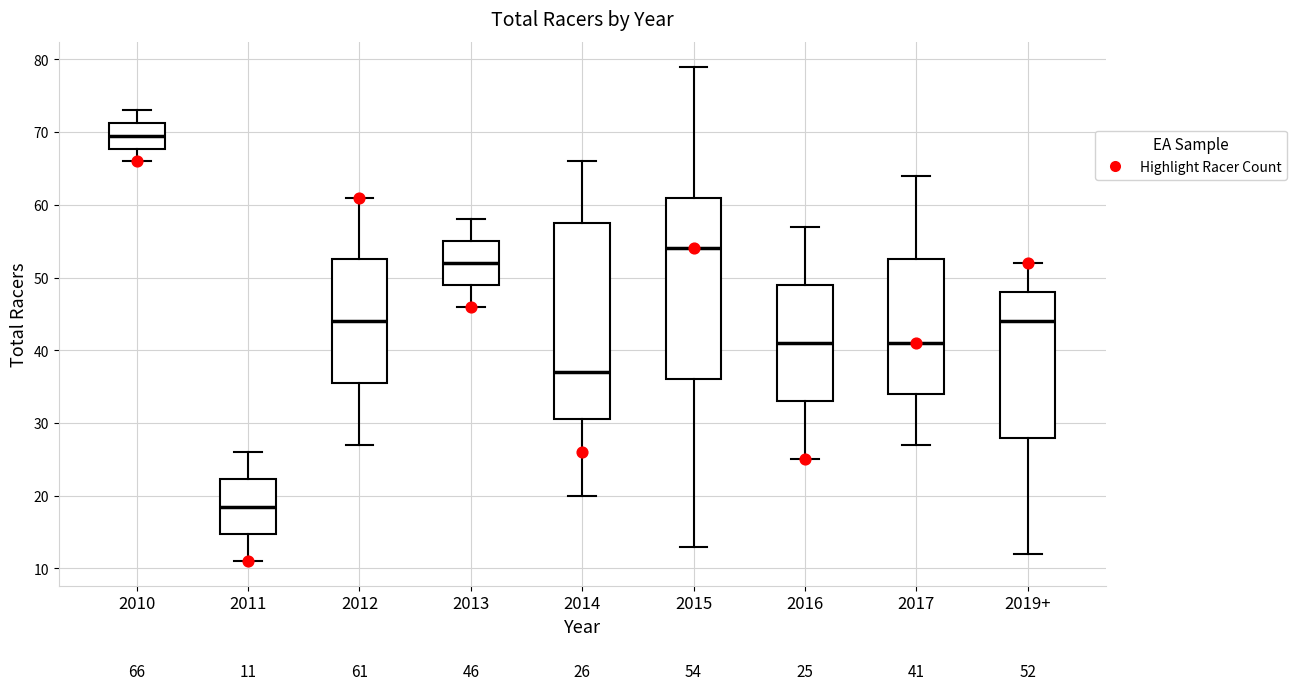

Which box is the tallest, from its lower edge to its upper edge?

2014